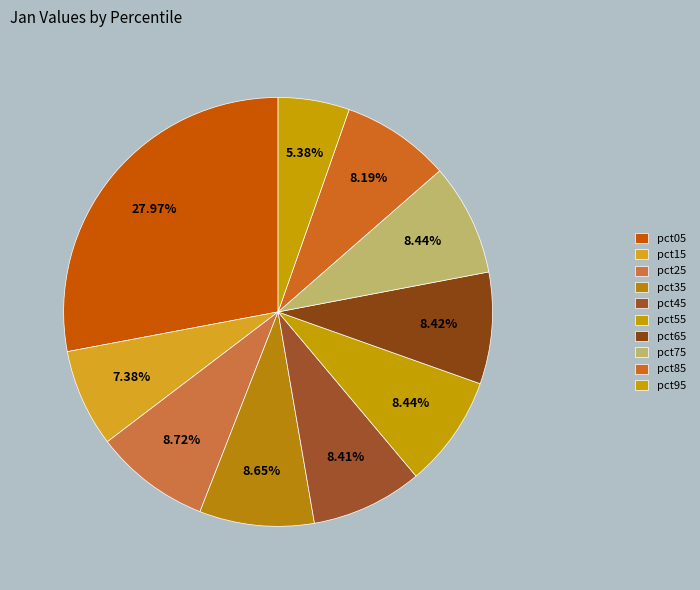

Count the number of slices in the pie.

10